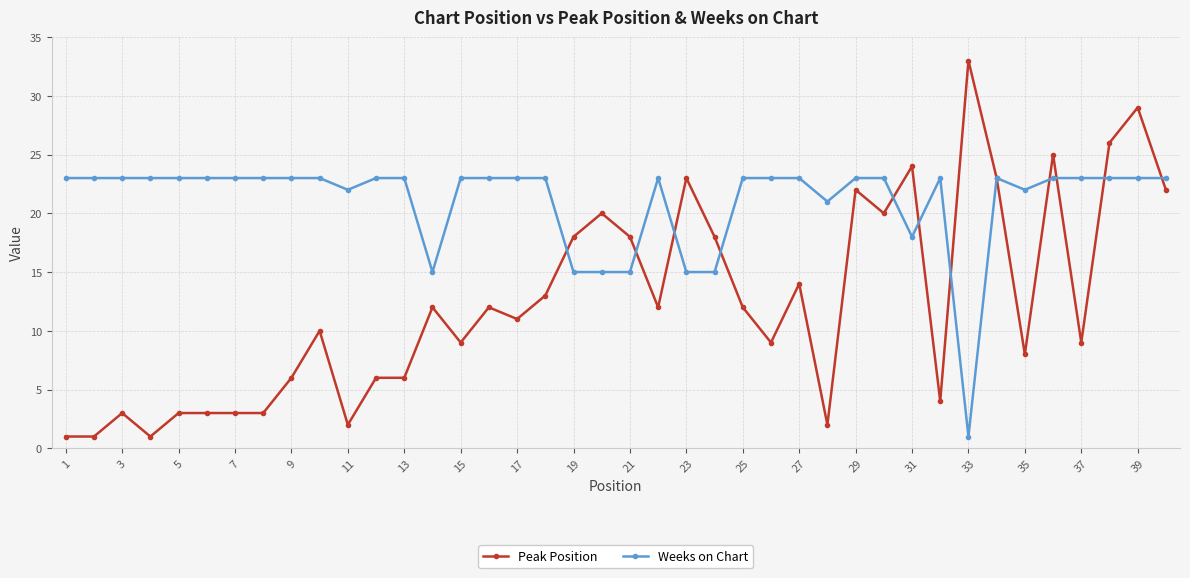

How many series are shown in this chart?

2